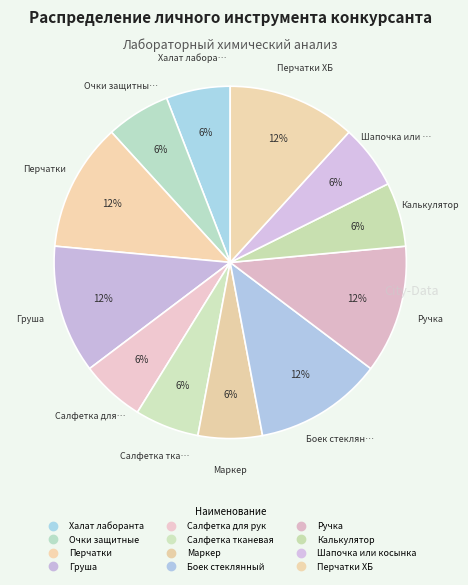

What is the smallest slice in the pie chart?

Халат лаборанта